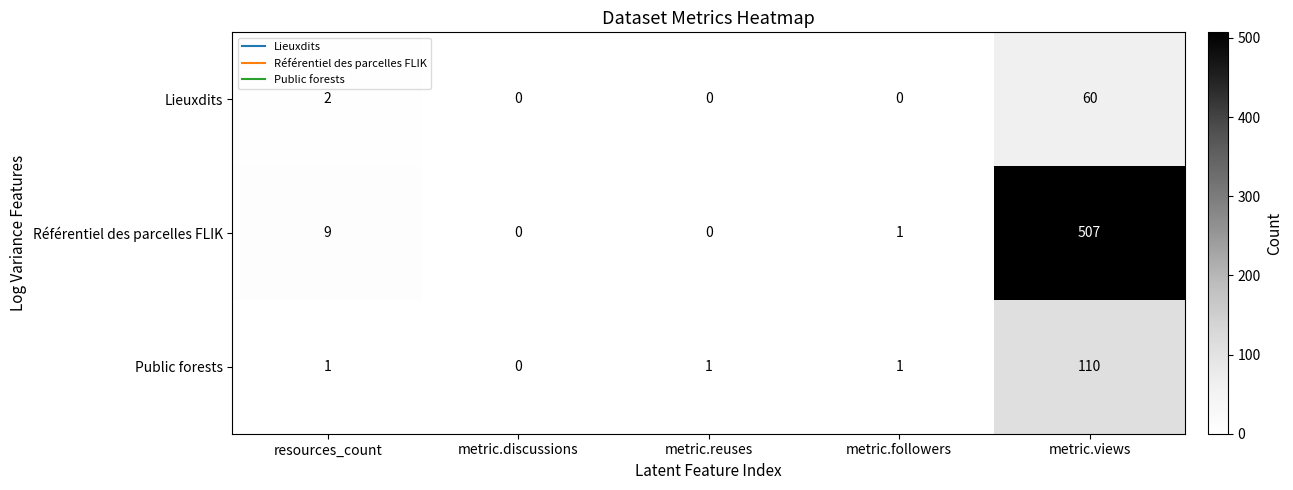

Reading right to left, extract all data points from this chart.

Lieuxdits: metric.views=60	metric.followers=0	metric.reuses=0	metric.discussions=0	resources_count=2
Référentiel des parcelles FLIK: metric.views=507	metric.followers=1	metric.reuses=0	metric.discussions=0	resources_count=9
Public forests: metric.views=110	metric.followers=1	metric.reuses=1	metric.discussions=0	resources_count=1